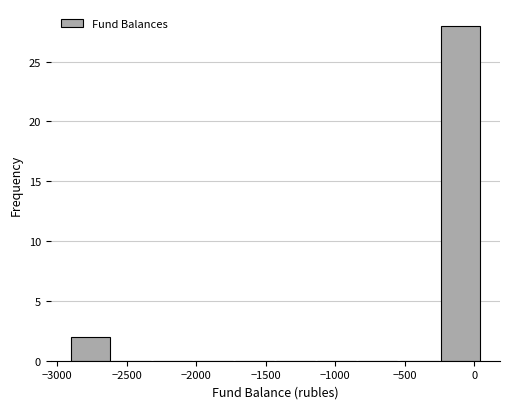

Reading left to right, list every bar in this chart as the range it spans on the x-axis followed by its height. Neither the bar edges nor the heights are printed on the chart, so give them approximately, as read against the axes.

-2900 to -2600: 2
-2600 to -2300: 0
-2300 to -2000: 0
-2000 to -1750: 0
-1750 to -1450: 0
-1450 to -1150: 0
-1150 to -850: 0
-850 to -550: 0
-550 to -250: 0
-250 to 50: 28